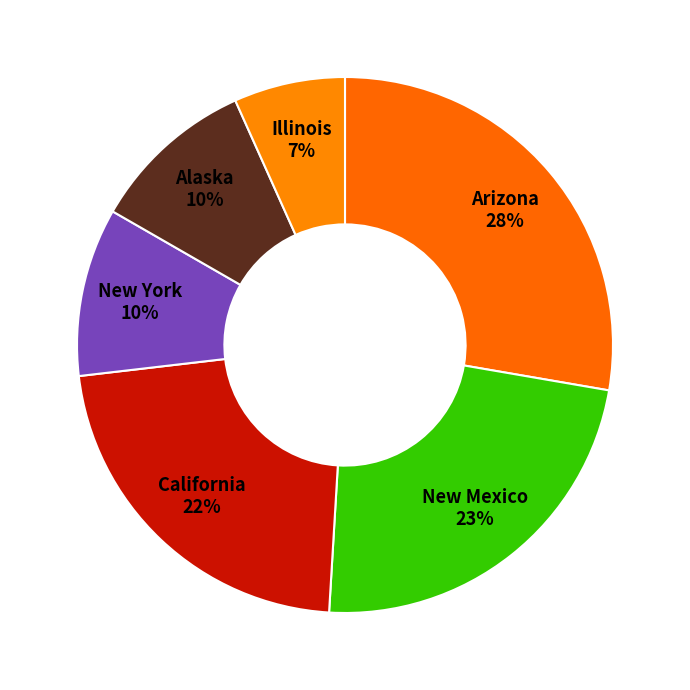

Is it true that New Mexico is 9% of the pie?

False